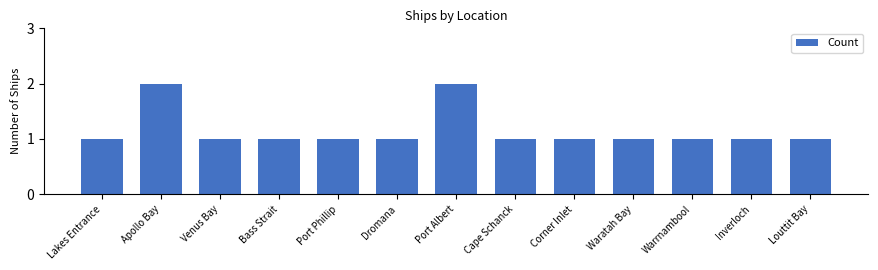

What is the sum of the values at Port Albert and Apollo Bay?

4